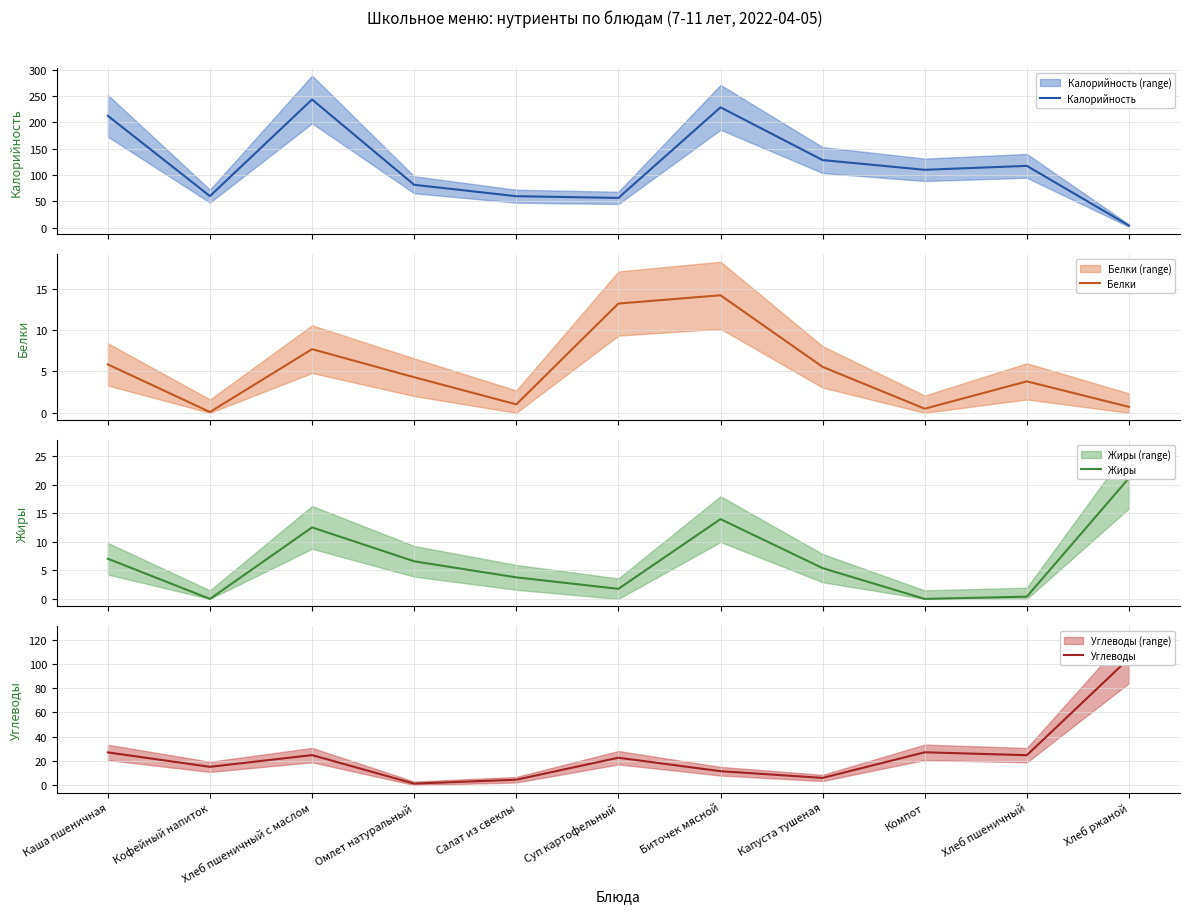

Which series ends up on top after the final intersection of Углеводы and Белки?

Углеводы